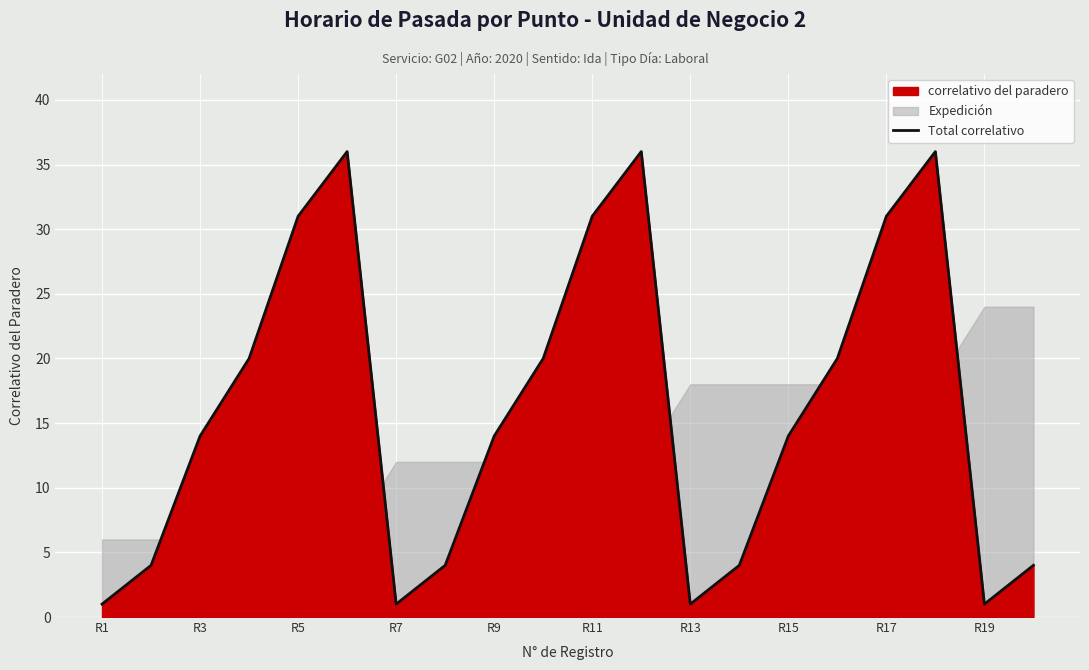

What is the highest value of the Total correlativo series?

36